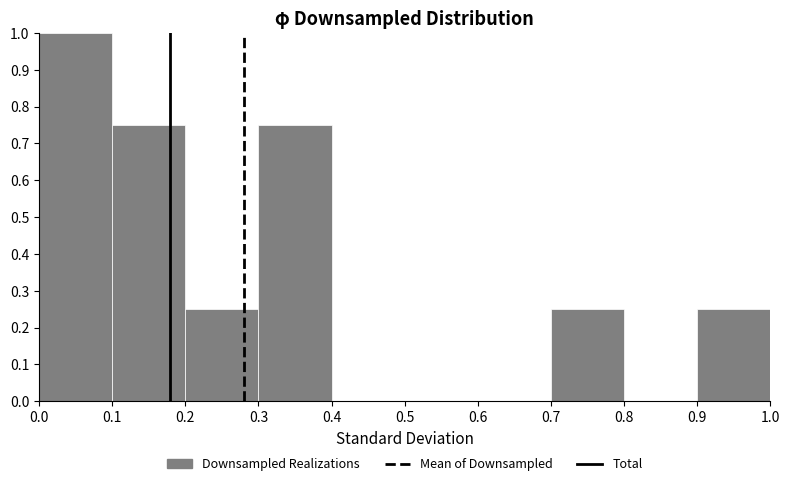

How tall is the bar that spans 0.2 to 0.3 on the x-axis? The values are not printed on the chart, so give them approximately, as read against the axis.

0.25